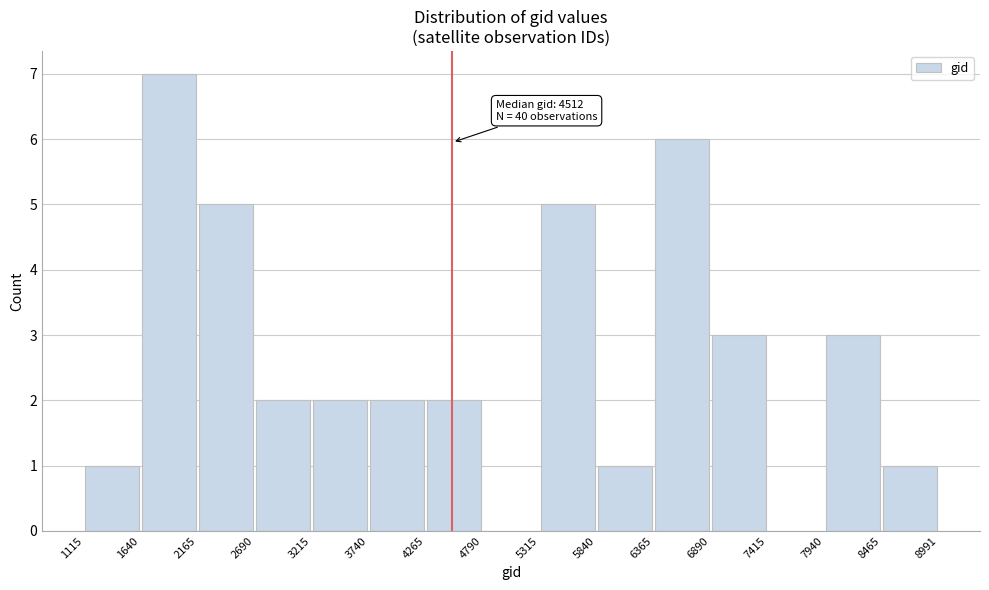

Over which range of the x-axis is the bar tallest?

1640 to 2165